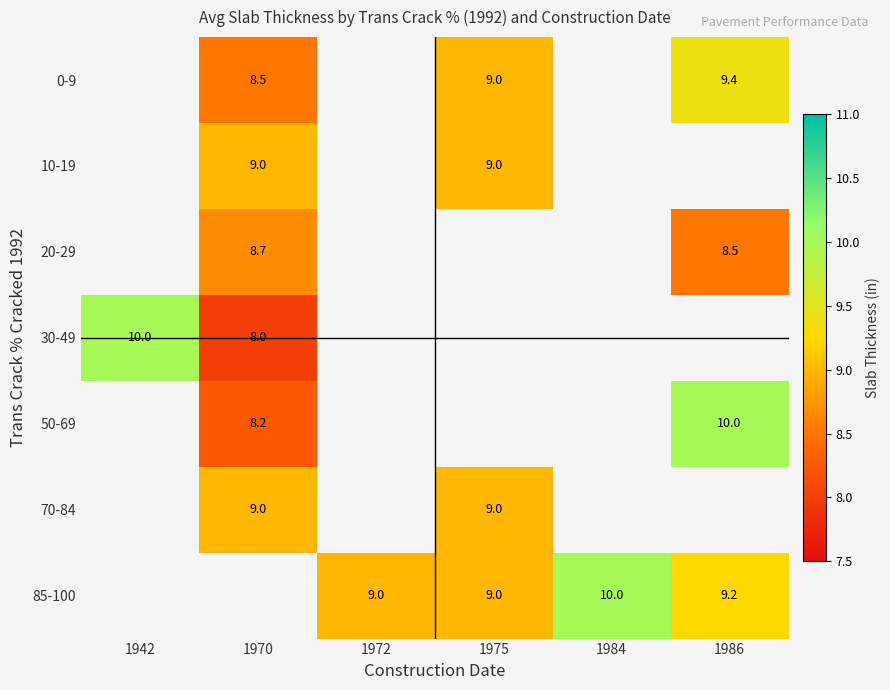

What is the smallest value displayed?

8.0